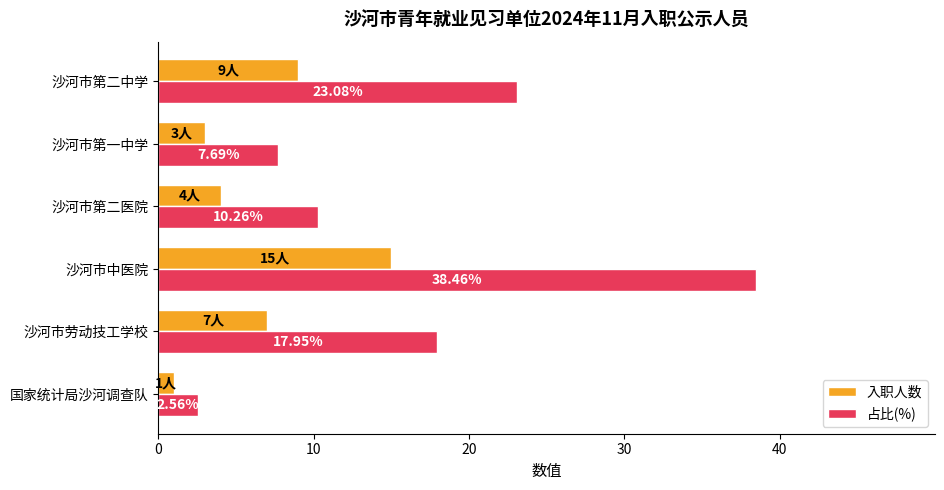

Rank the categories by 入职人数 value from lowest to highest.

国家统计局沙河调查队, 沙河市第一中学, 沙河市第二医院, 沙河市劳动技工学校, 沙河市第二中学, 沙河市中医院